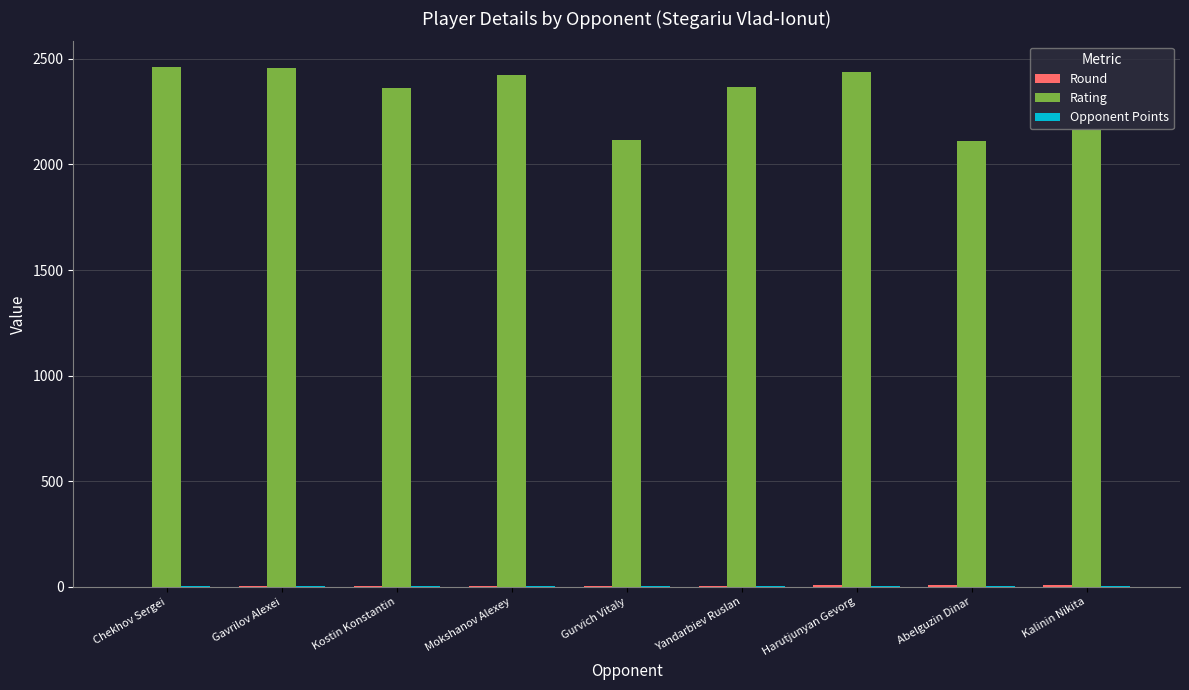

Which series has the largest total across all categories?

Rating